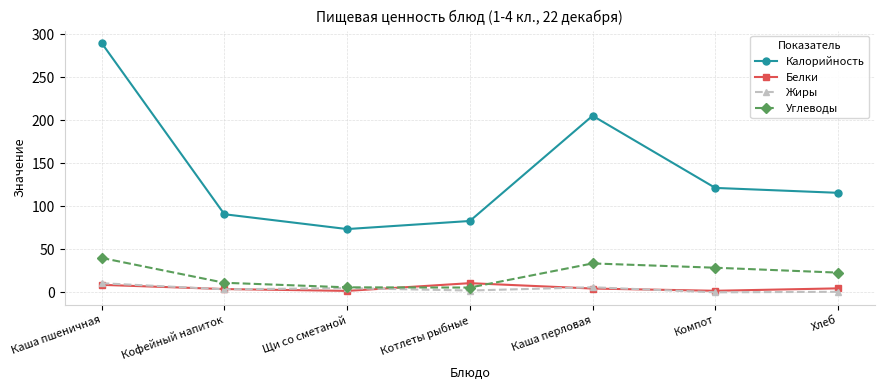

At which category is the sum across all series the highest?

Каша пшеничная